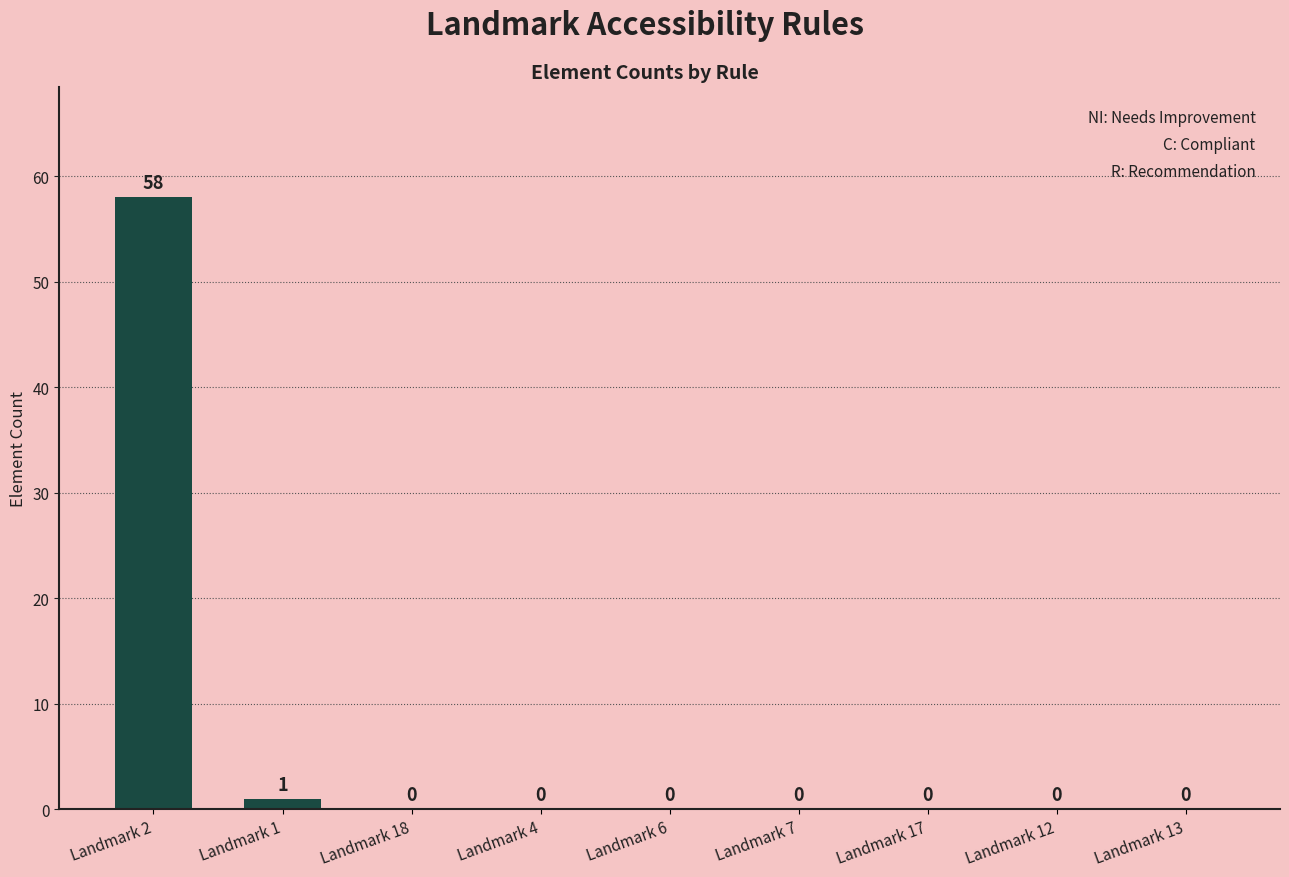

What is the sum of all values?

59